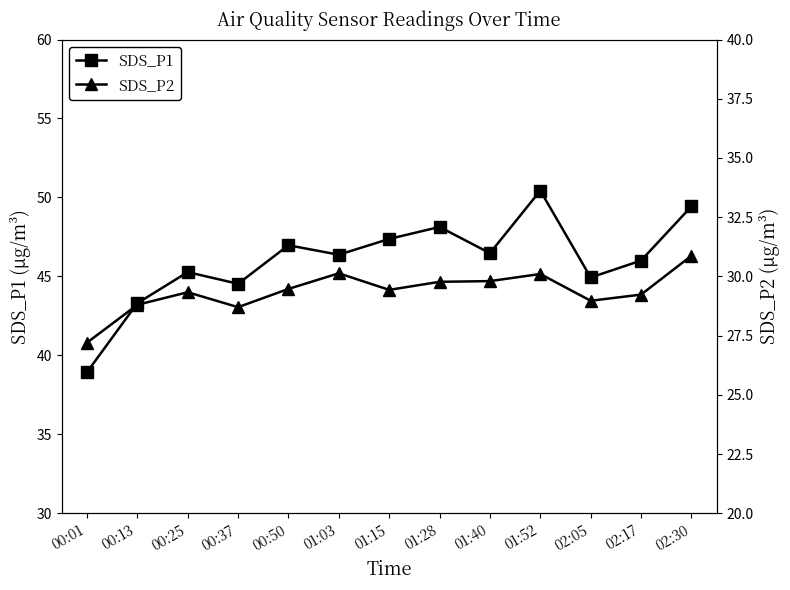

Between 00:13 and 01:52, which series saw the biggest shift?

SDS_P1